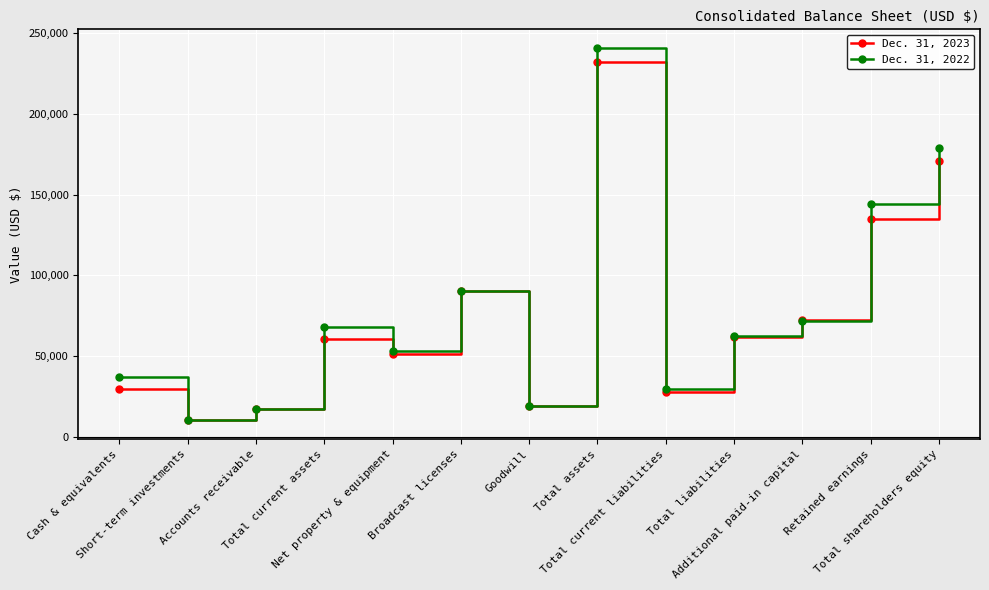

List the series in order of their peak value, lowest first.

Dec. 31, 2023, Dec. 31, 2022